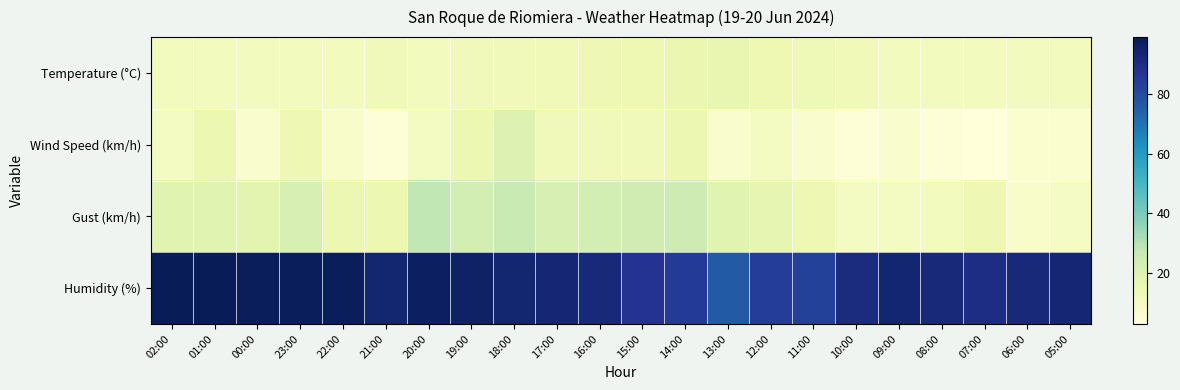

At how many categories does at least one series exceed 41?

22